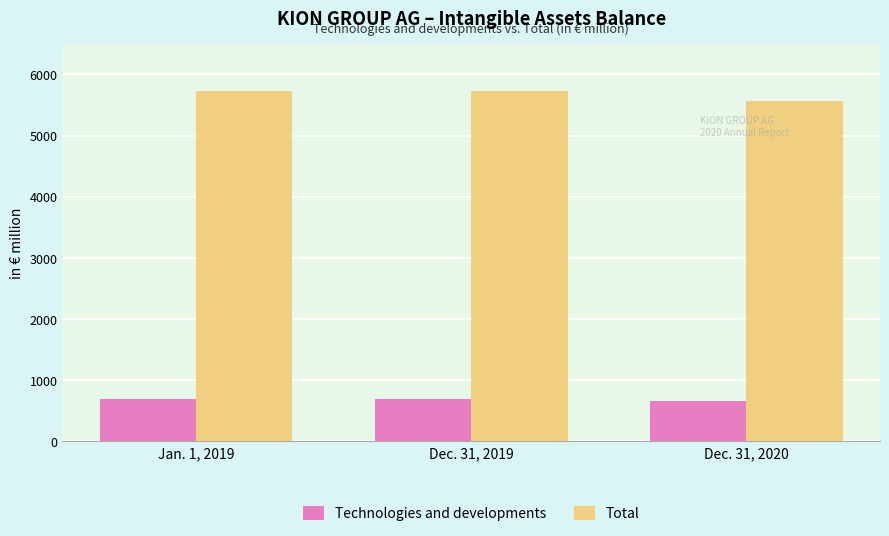

What is the sum of the Technologies and developments values at Dec. 31, 2020 and Jan. 1, 2019?

1346.2